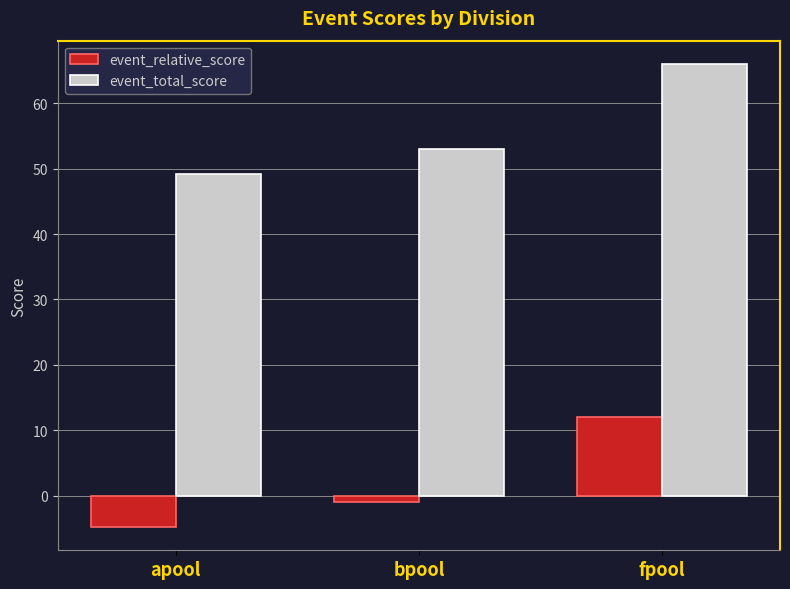

What is the difference between the highest and lowest values at fpool?

54.0